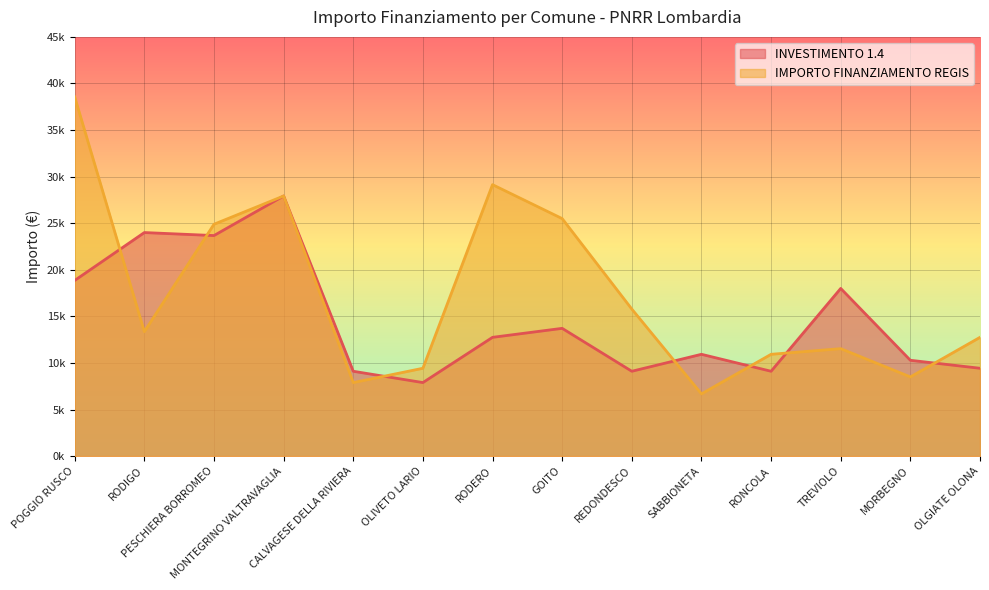

In IMPORTO FINANZIAMENTO REGIS, how many points are higher than both neighbors (excluding endpoints)?

3